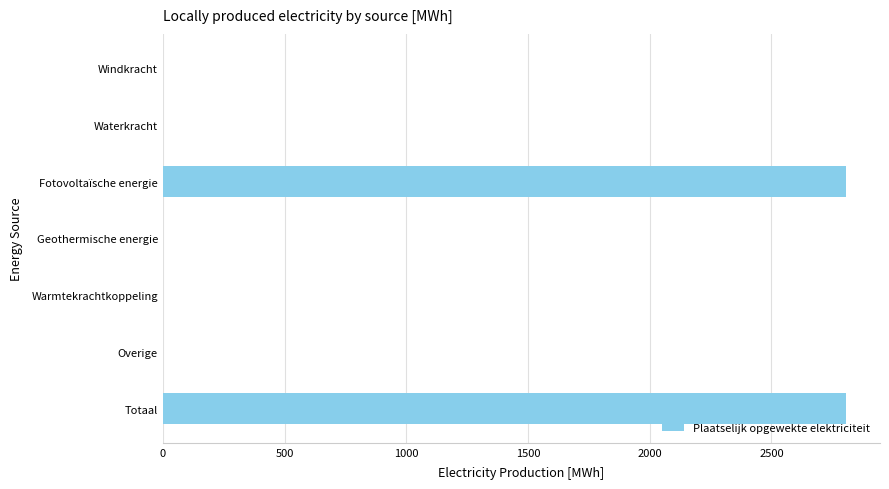

The value at Totaal is 2805.8. True or false?

True